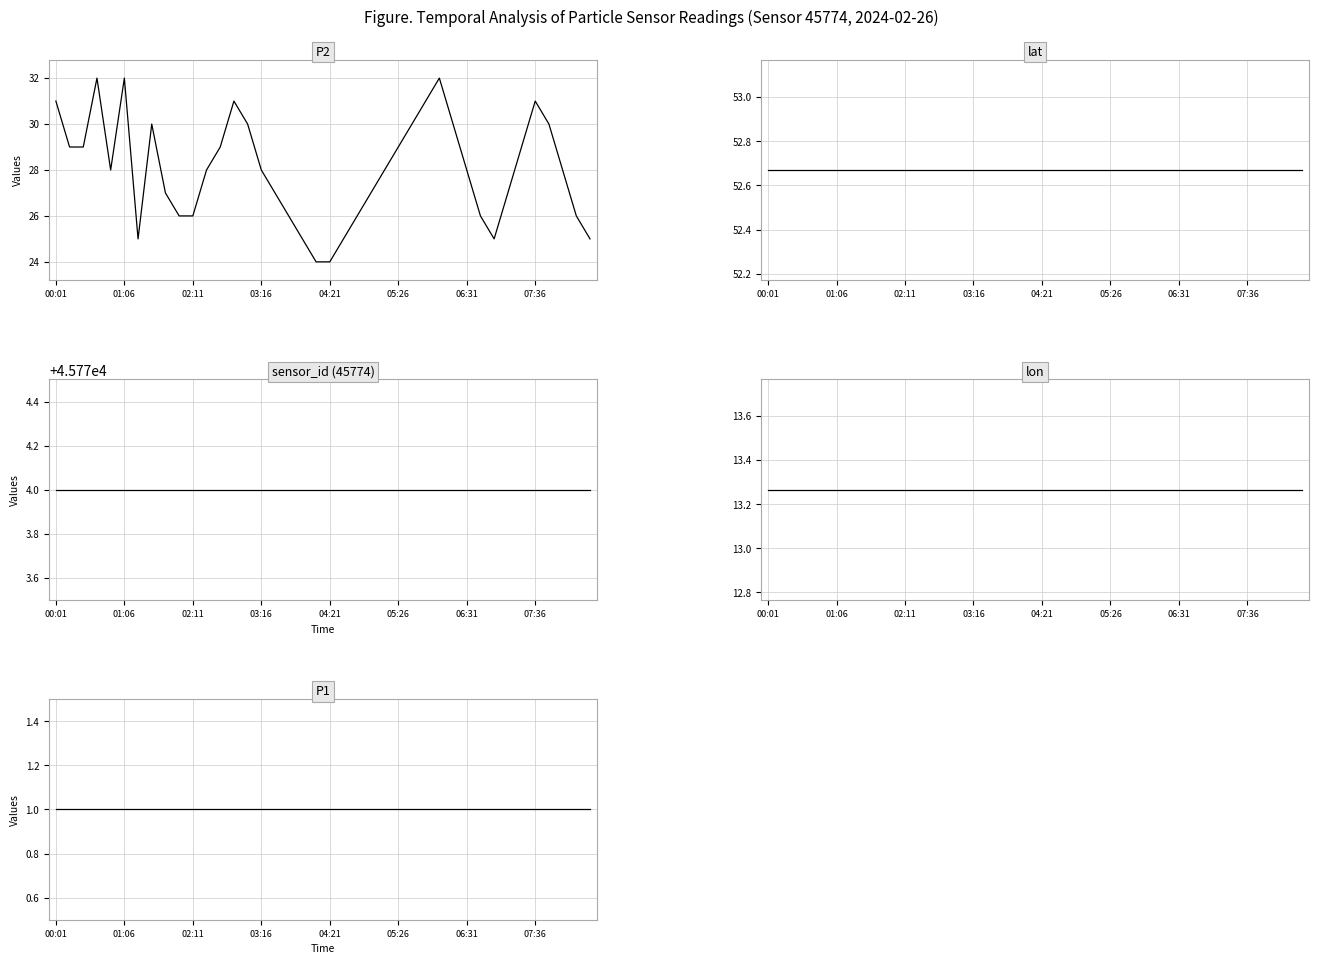

What is the label of the 12th point from the right?

28